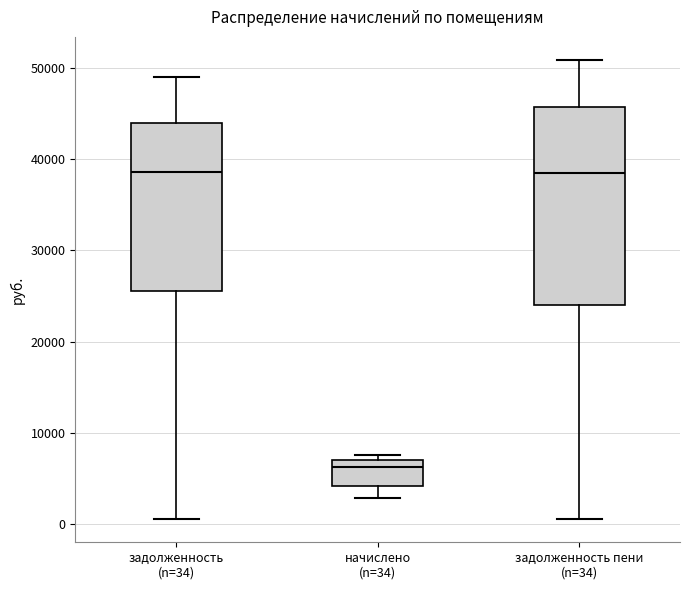

Reading left to right, read every box against the y-axis: the position of its median line, the range the box covers, and the ends of its whiskers. The values are not printed on the chart, so give them approximately, as read against the axis.

задолженность (n=34): median 39000, box 26000 to 44000, whiskers 1000 to 49000
начислено (n=34): median 6000, box 4000 to 7000, whiskers 3000 to 8000
задолженность пени (n=34): median 39000, box 24000 to 46000, whiskers 1000 to 51000